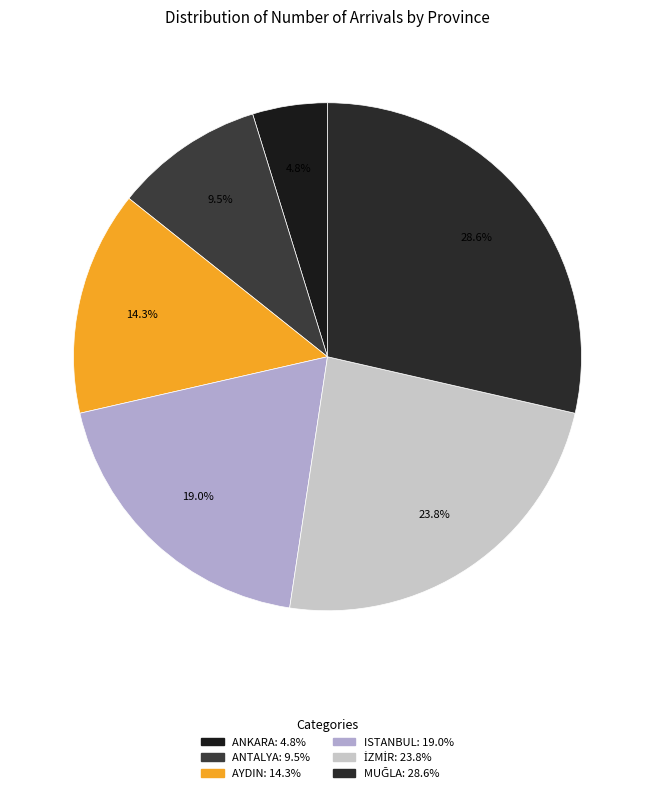

Which slice is the largest?

MUĞLA